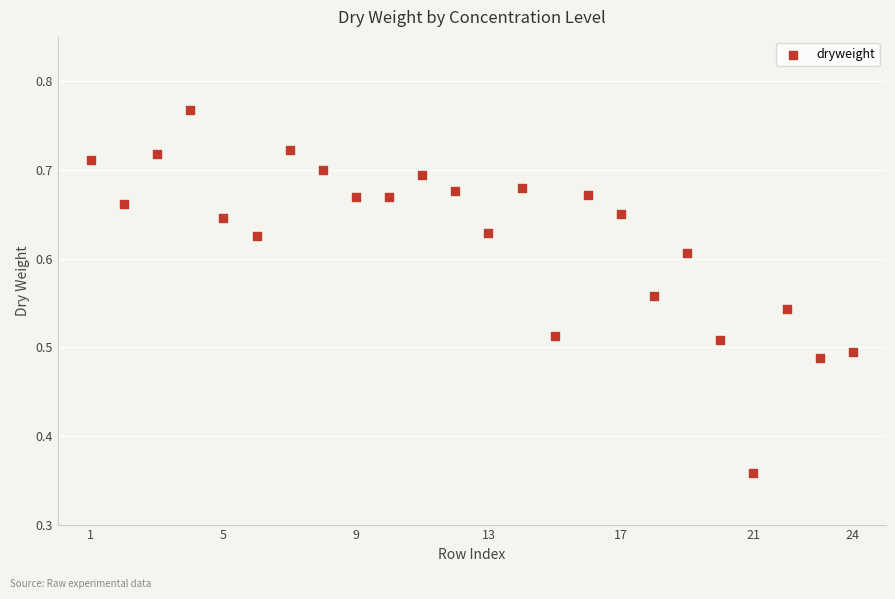

What is the range of X values (max minus min)?

23.0